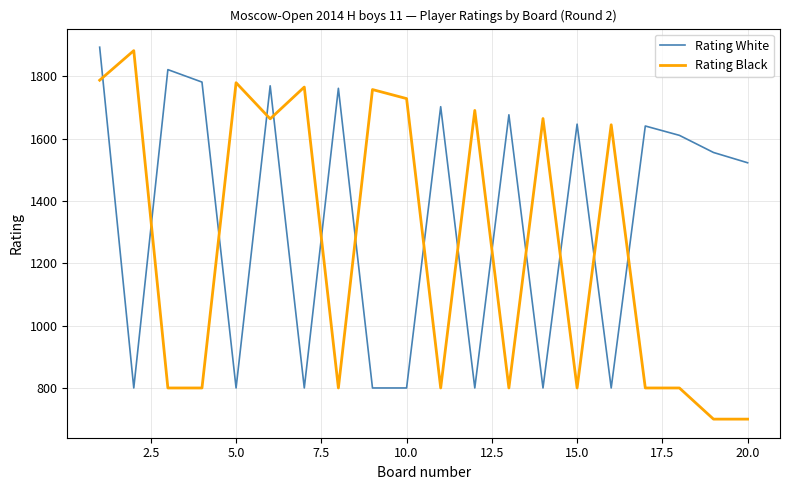

How many intersections are there between Rating Black and Rating White?

14